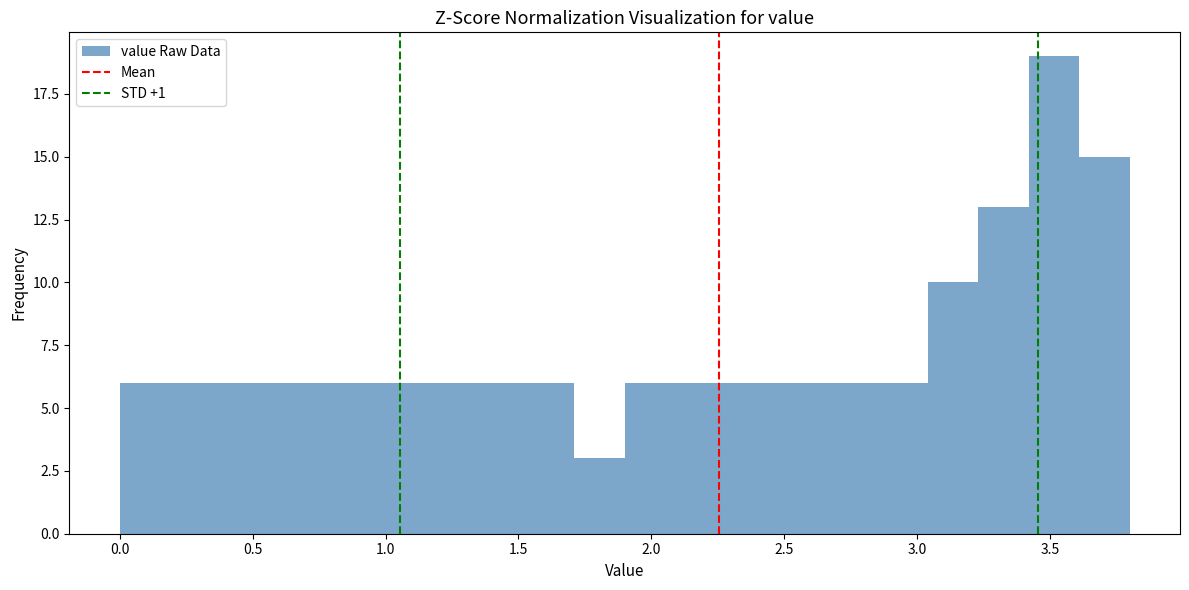

Around what value on the x-axis is the tallest bar? Give the approximate position of its centre, as read against the axis.

3.50